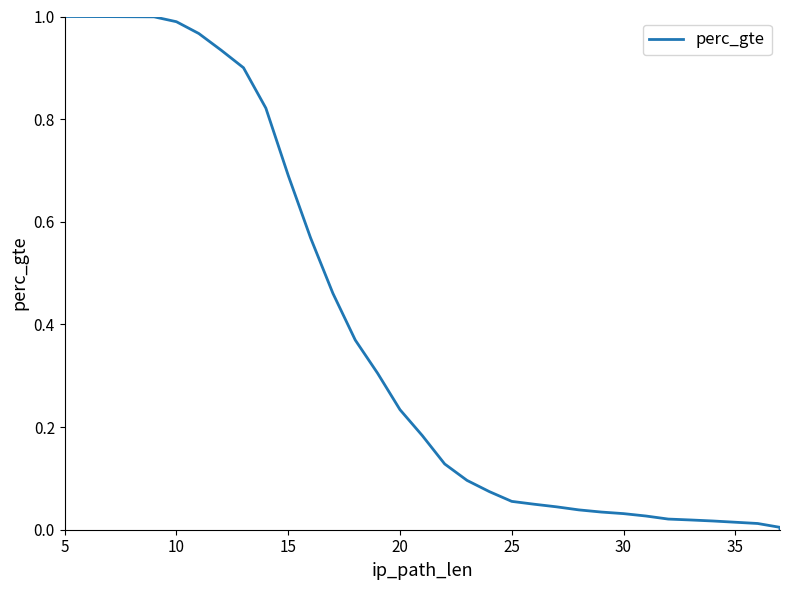

Count the number of categories in the chart.

33